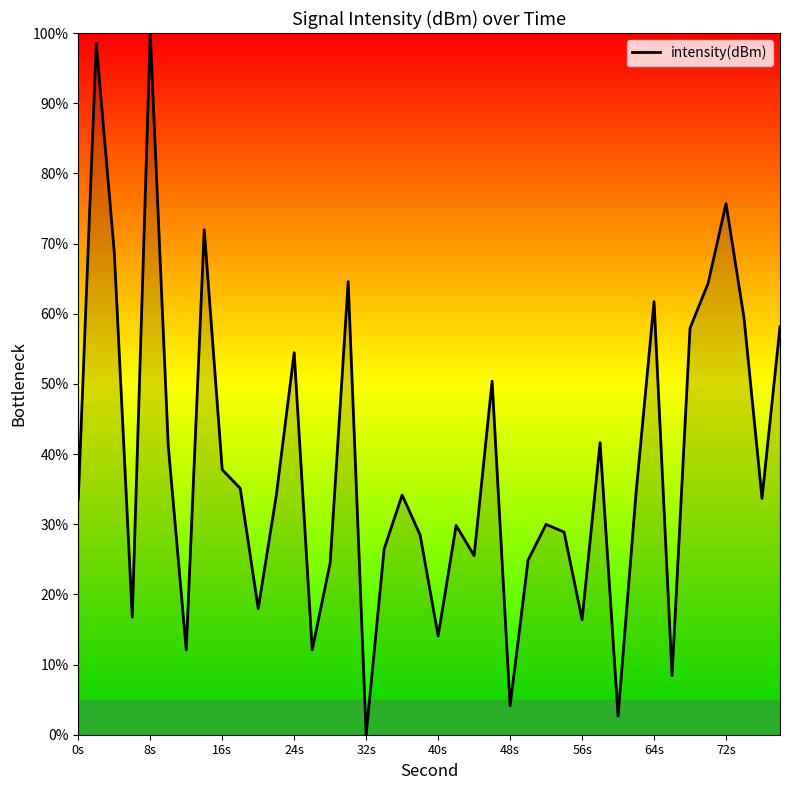

What is the difference between the maximum and second lowest values?

97.4